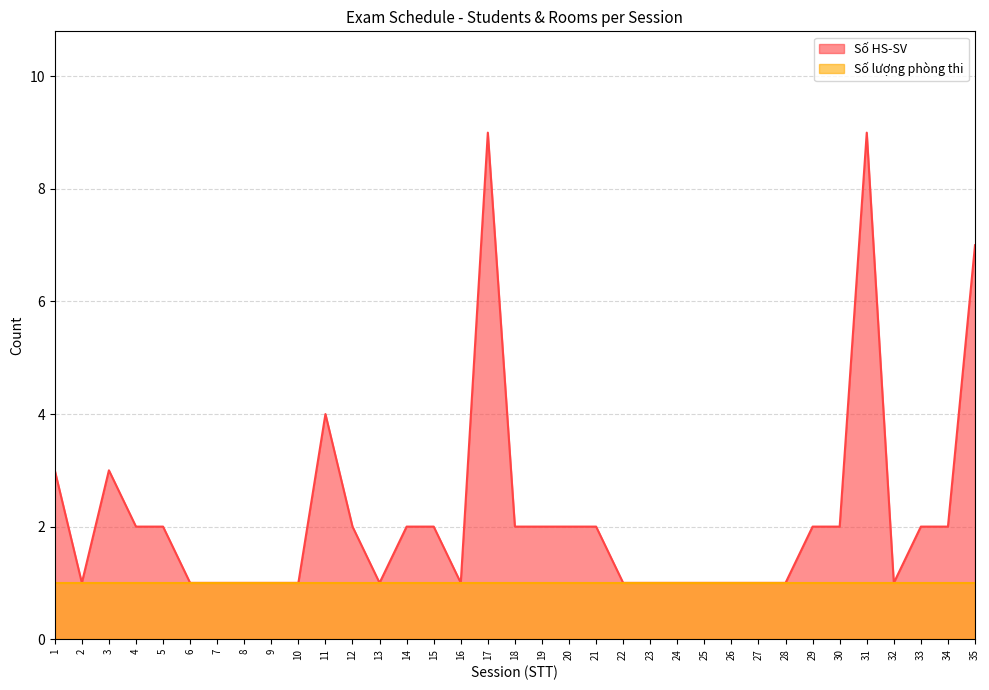

True or false: there are more than 1 points higher than both neighbors.

True